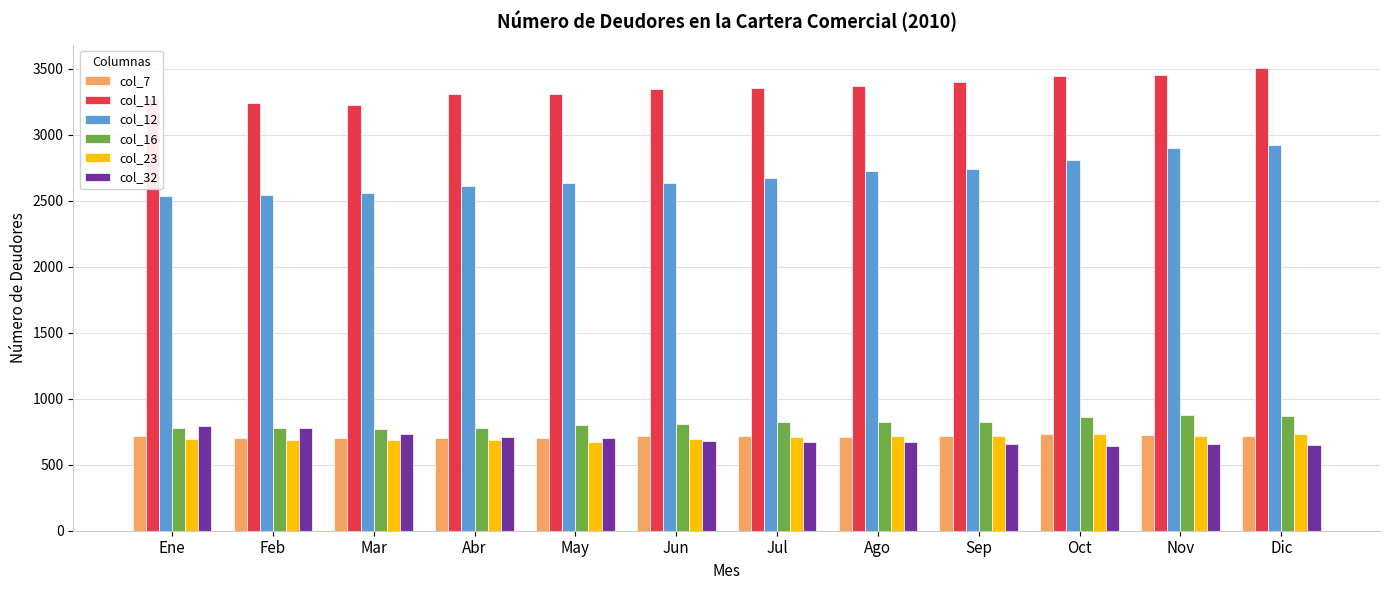

Where does the col_32 series first go above 683?

Ene